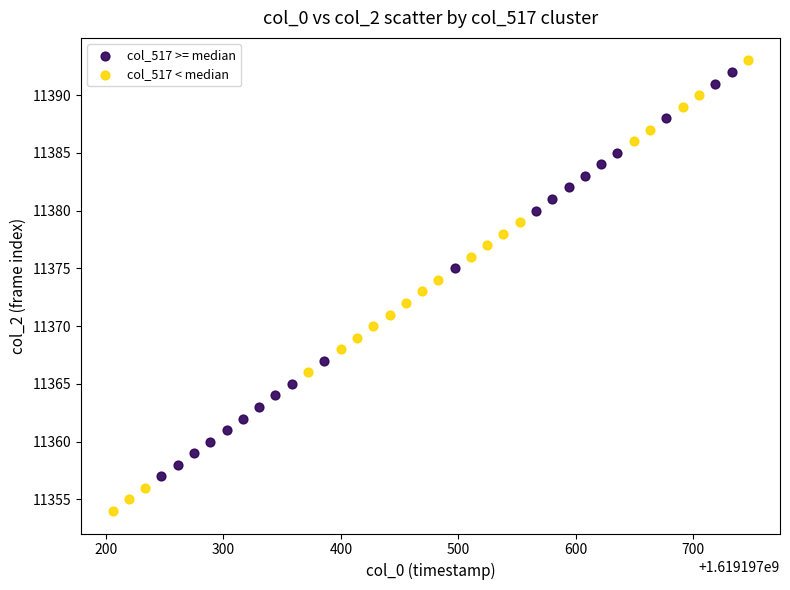

What are all the series names shown in the legend?

col_517 >= median, col_517 < median